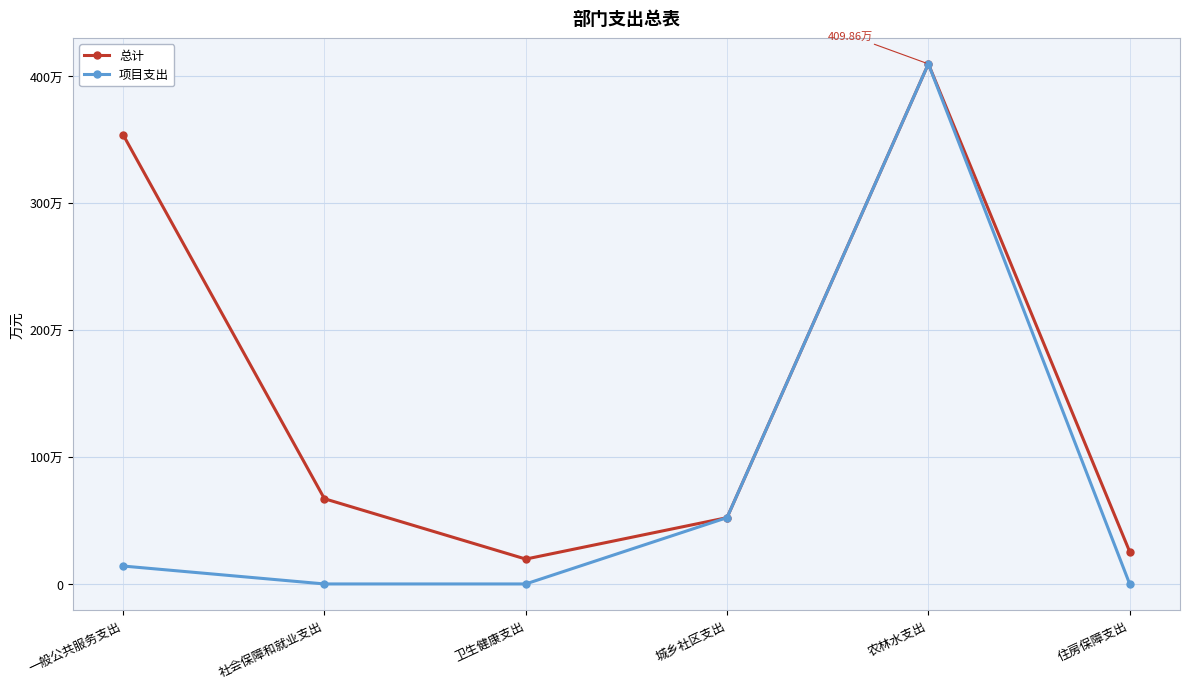

What are all the series names shown in the legend?

总计, 项目支出